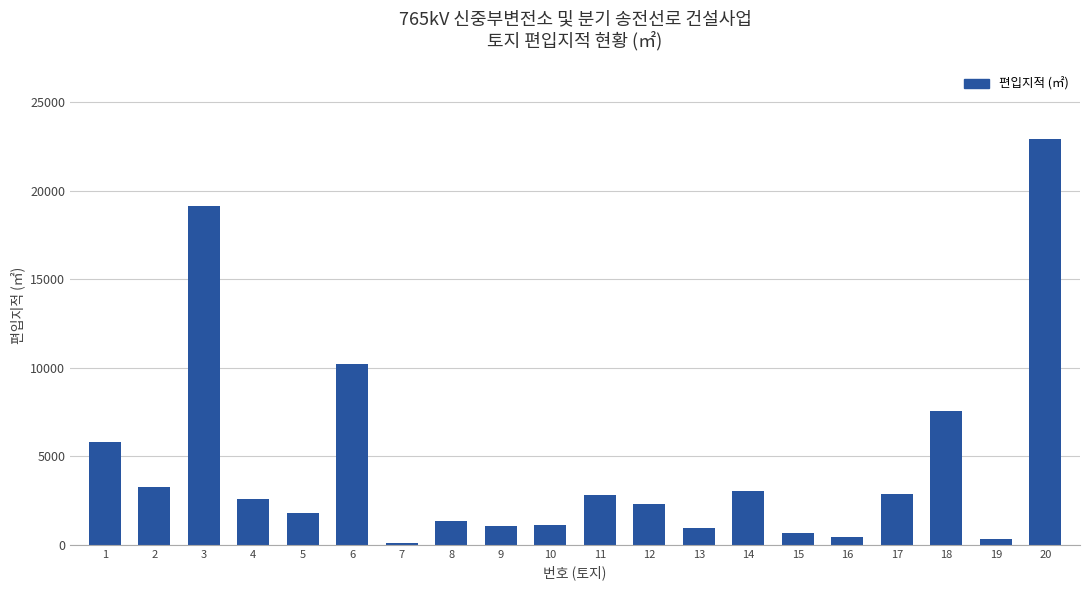

Are the bars grouped side by side (vs. stacked)?

No